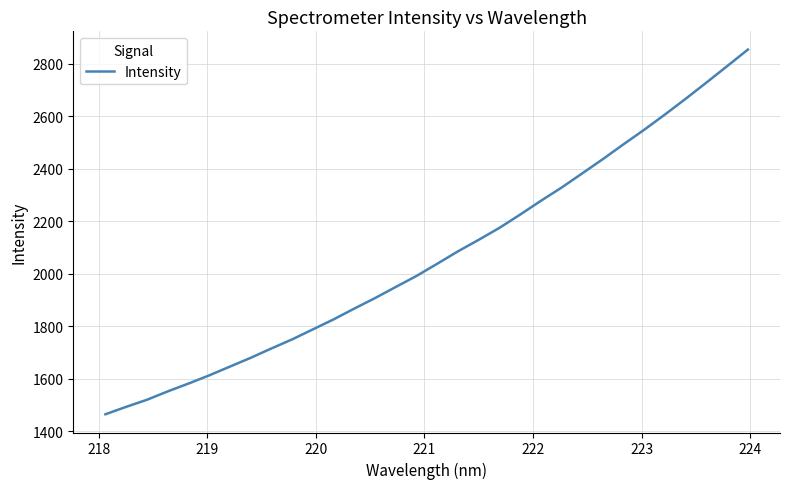

What is the greatest value displayed?

2854.1